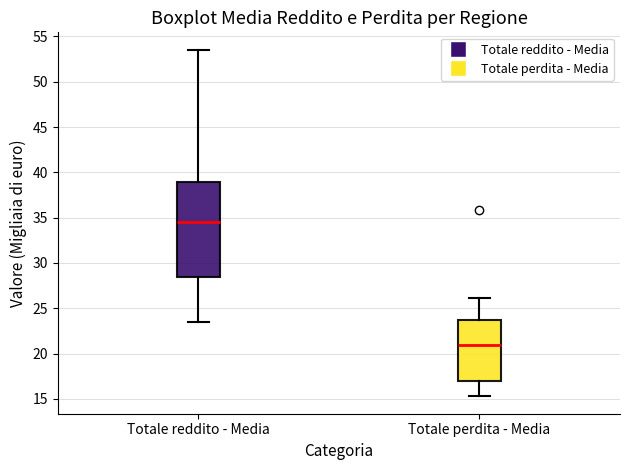

Which box's median line is the lowest?

Totale perdita - Media